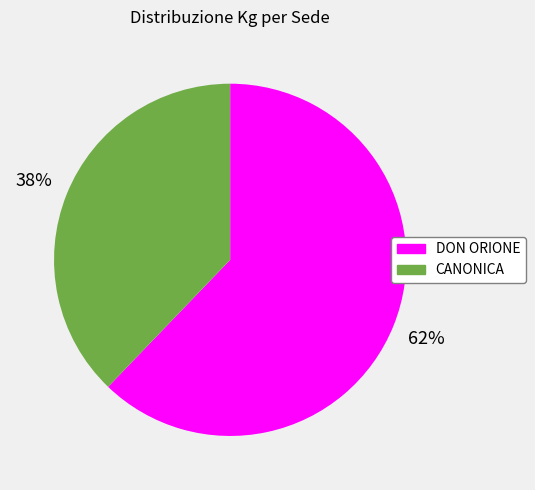

To the nearest percent, what is the average slice percentage?

50%